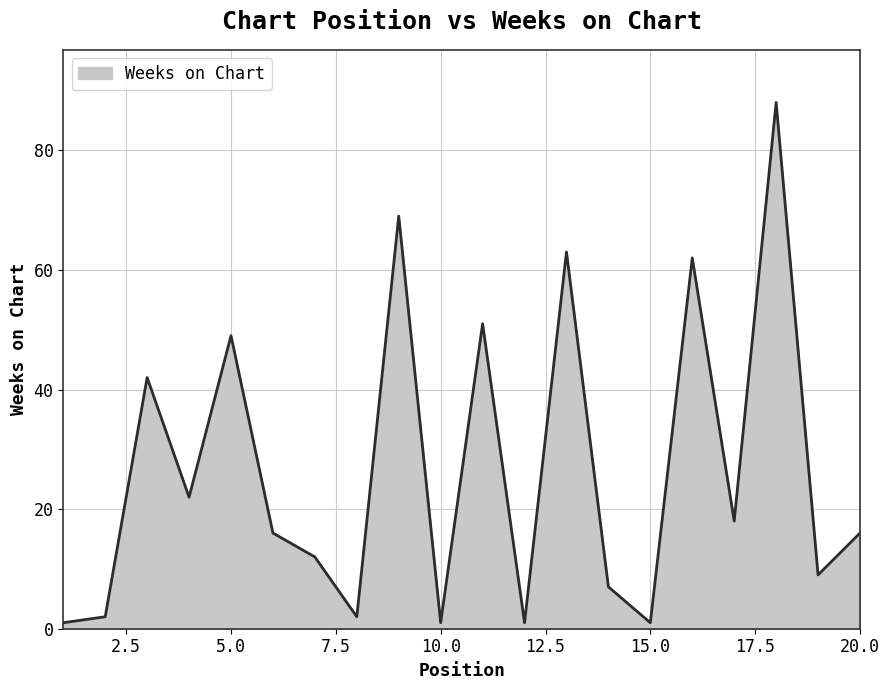

What is the greatest value displayed?

88